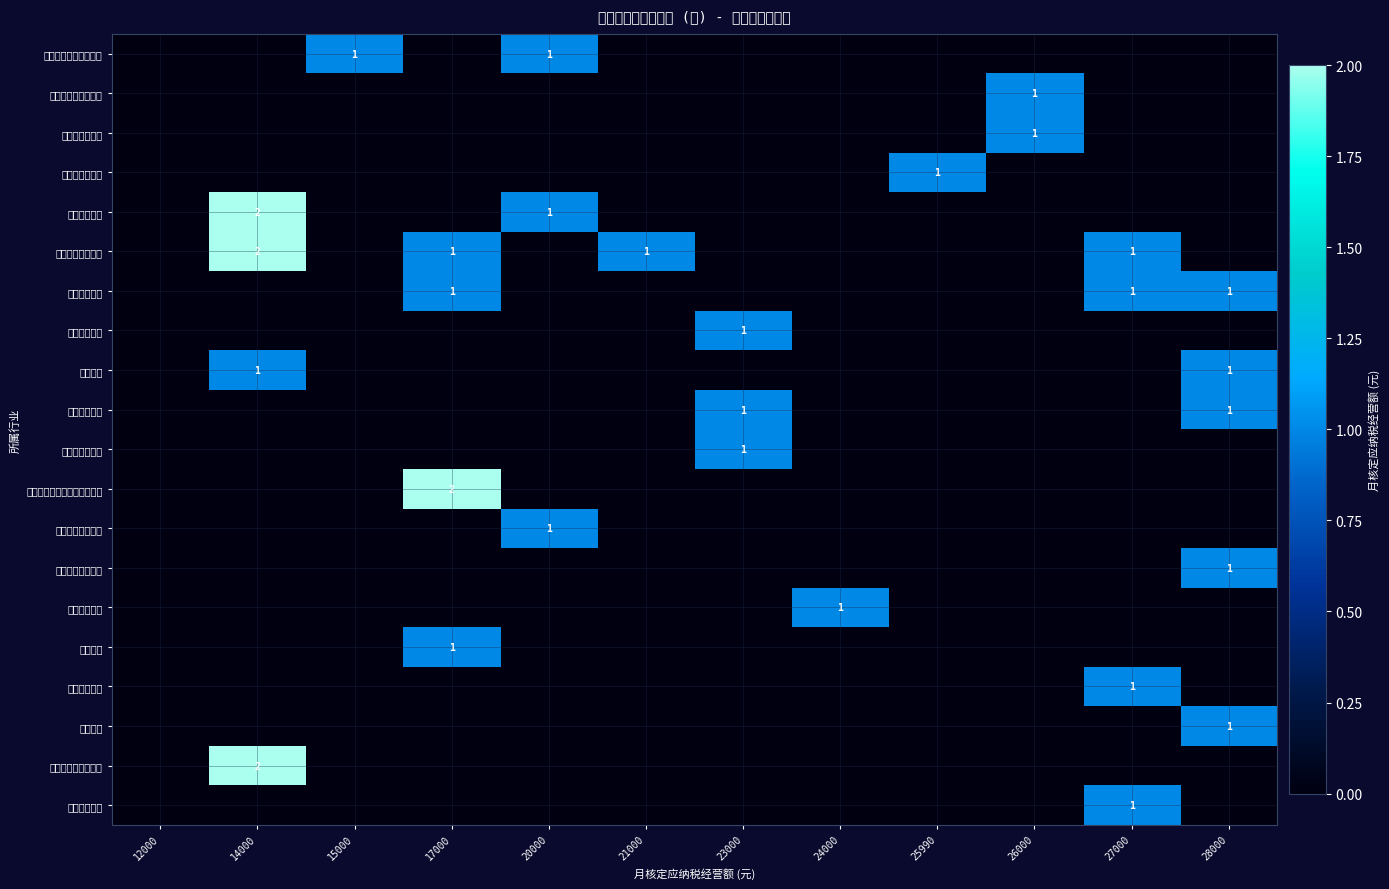

The 家用电子产品修理 series shows 1 at 28000. True or false?

True